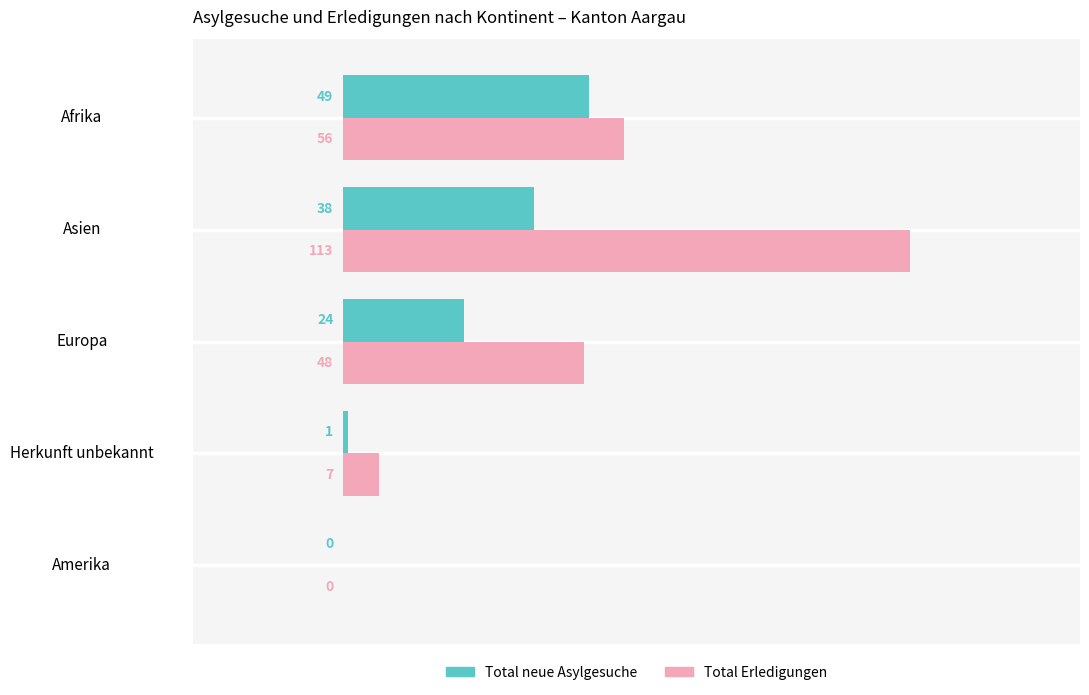

What is the total value across all series at Asien?

151